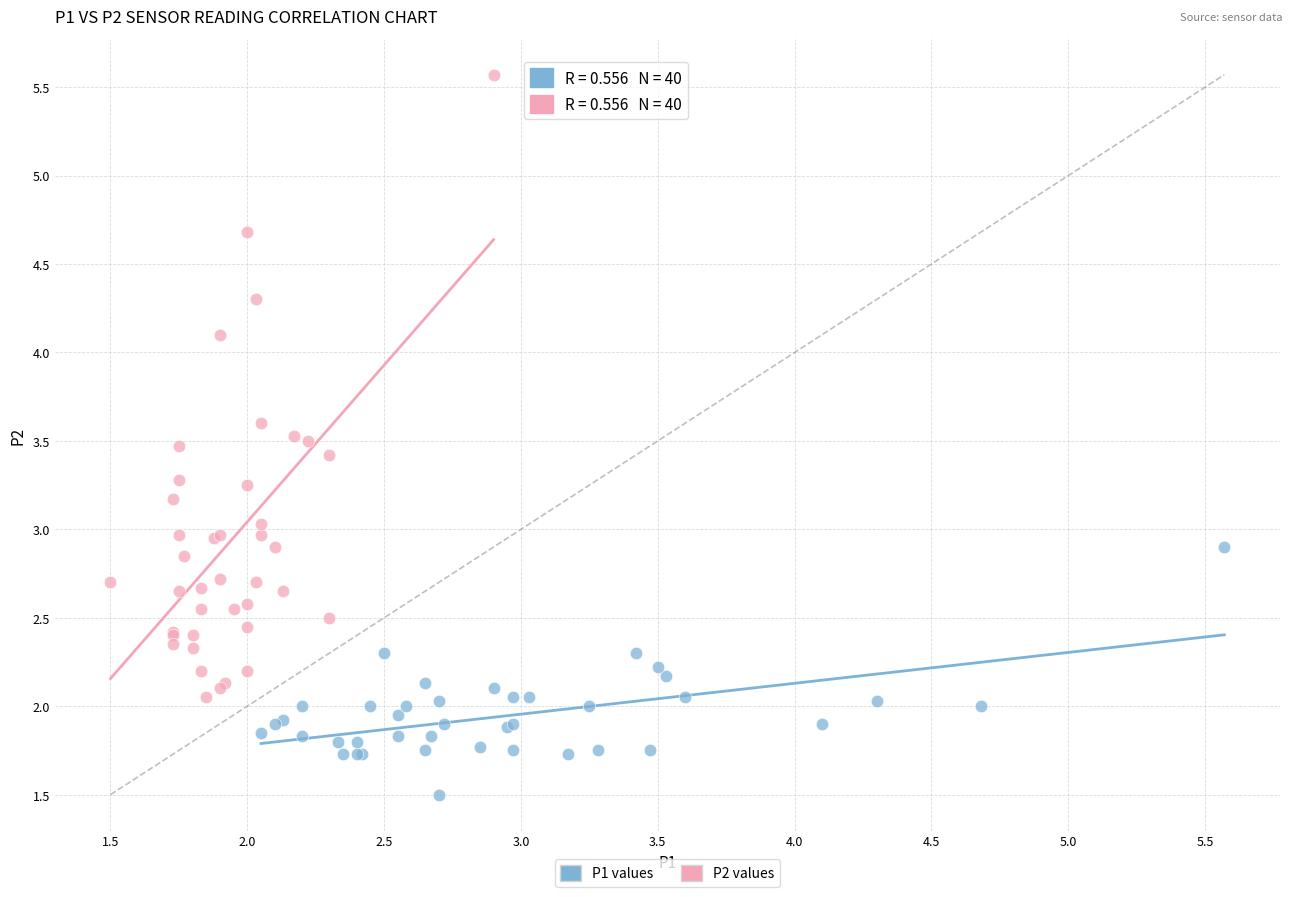

Which series has the largest Y range (max minus min)?

P2 values